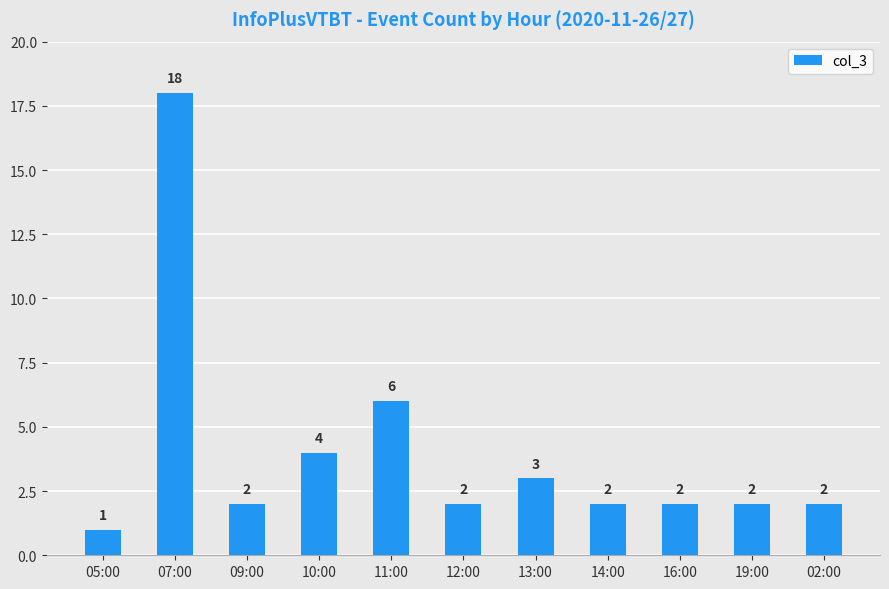

The value at 12:00 is 3. True or false?

False